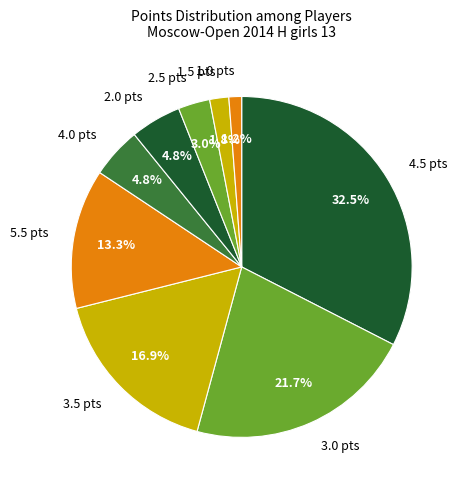

How much of the chart is everything except 1.5 pts?

98.2%